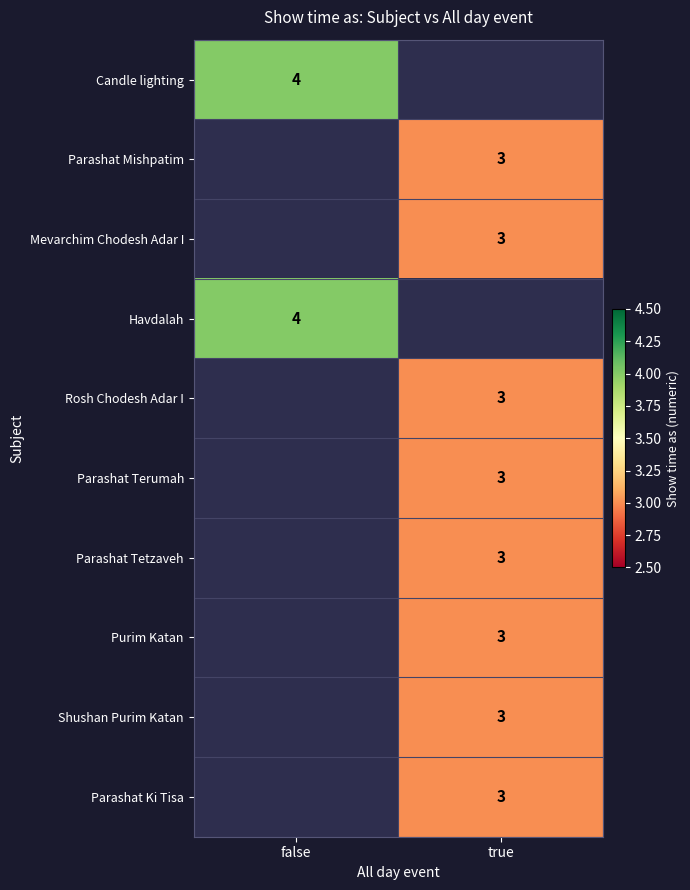

Is it true that Mevarchim Chodesh Adar I equals 3 at true?

True